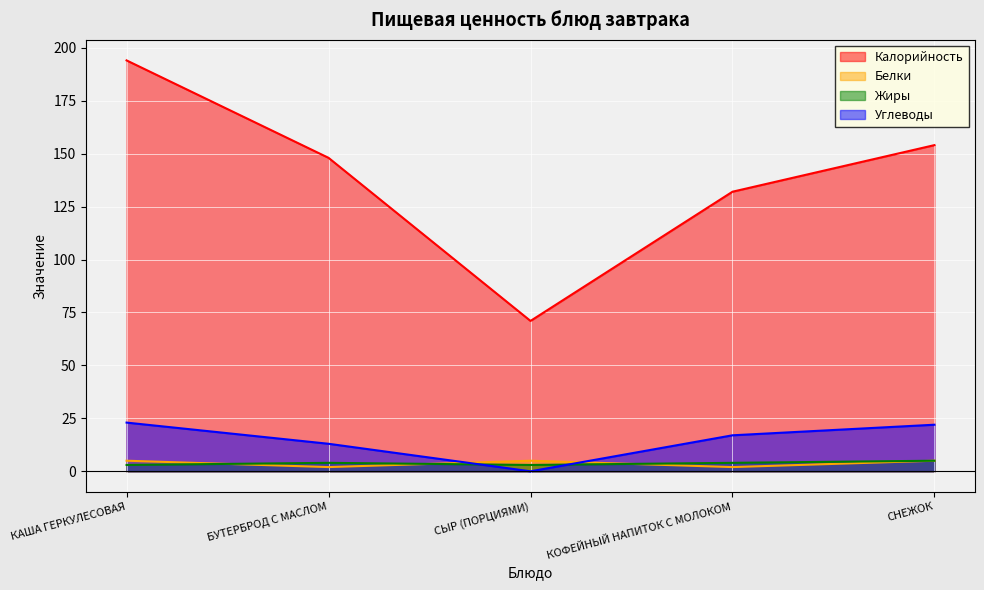

Is it true that Белки equals 8 at КАША ГЕРКУЛЕСОВАЯ?

False